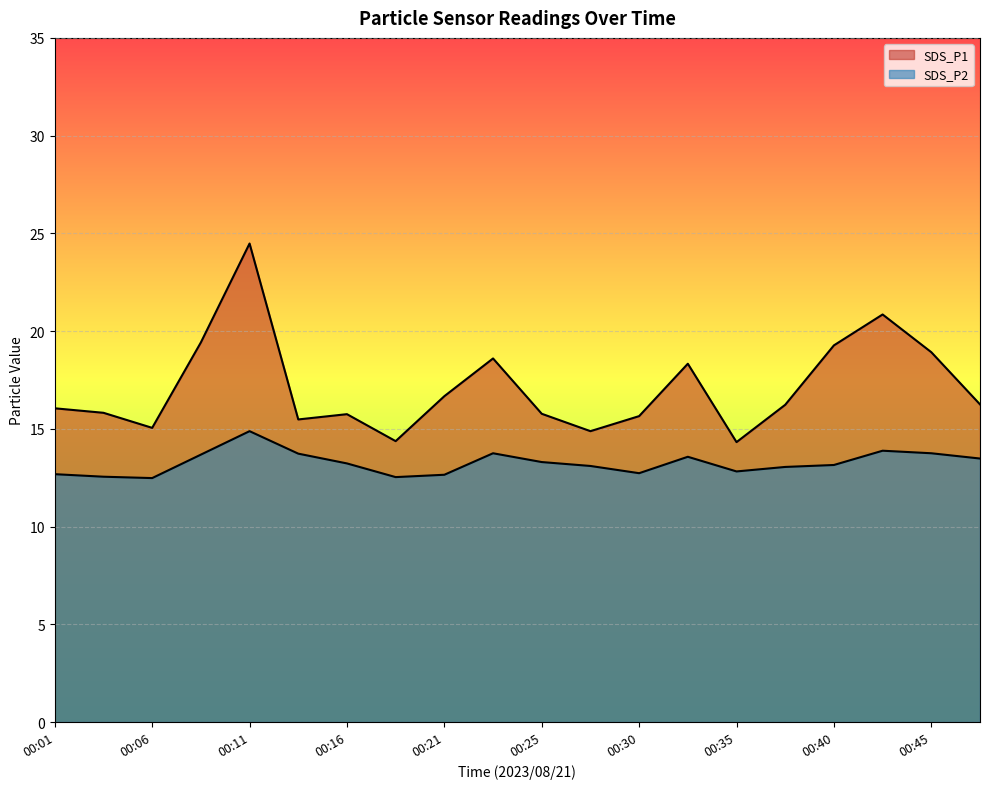

At which category is the sum across all series the highest?

00:11